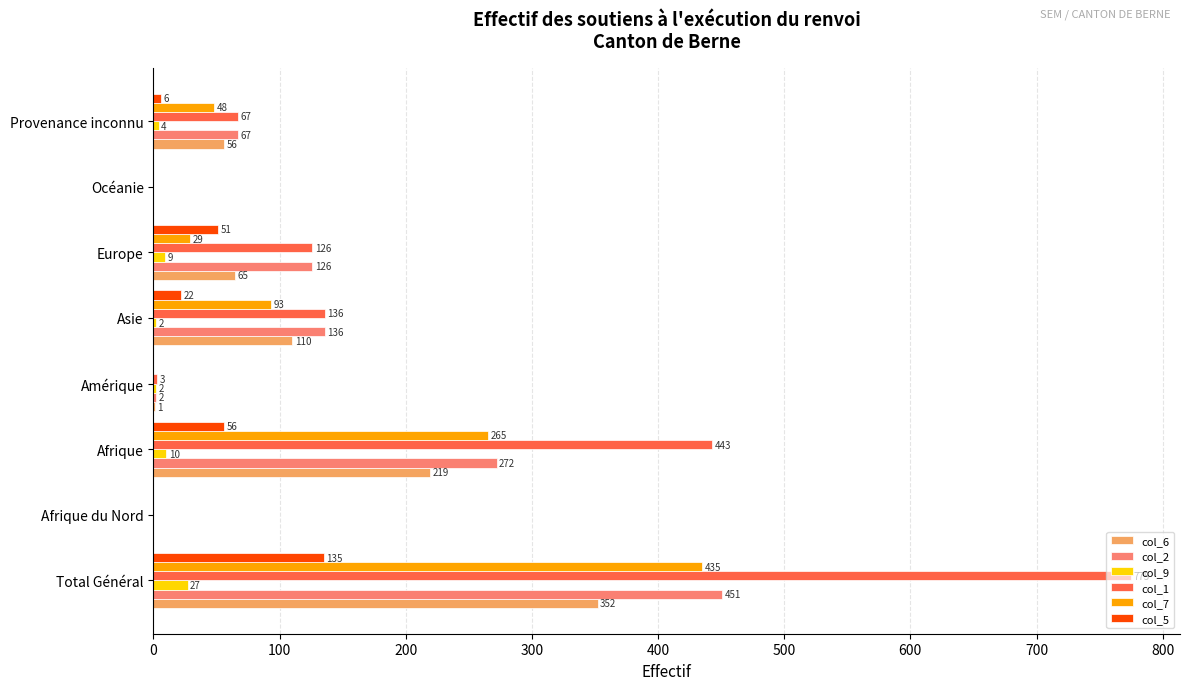

Which series has the widest spread of values?

col_1